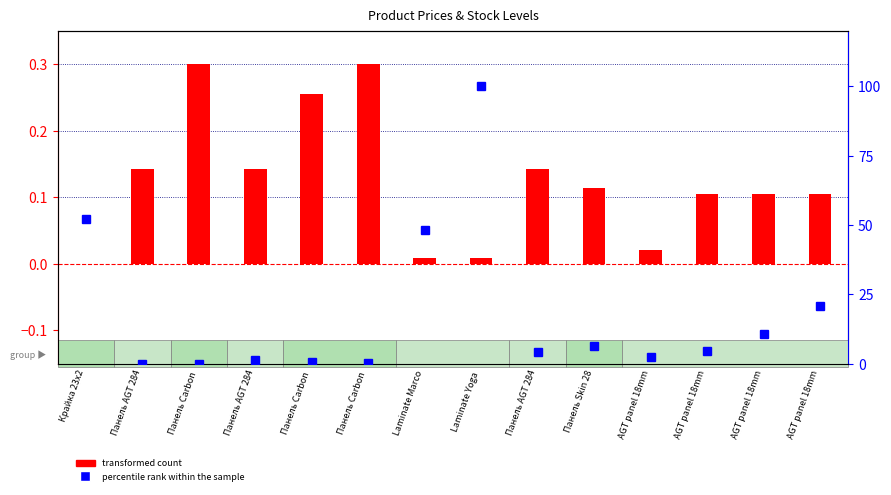

Does the chart contain stacked bars?

No